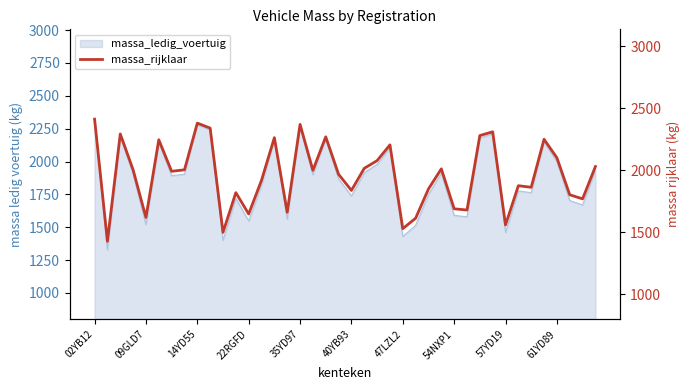

What is the minimum value shown in the chart?

1428